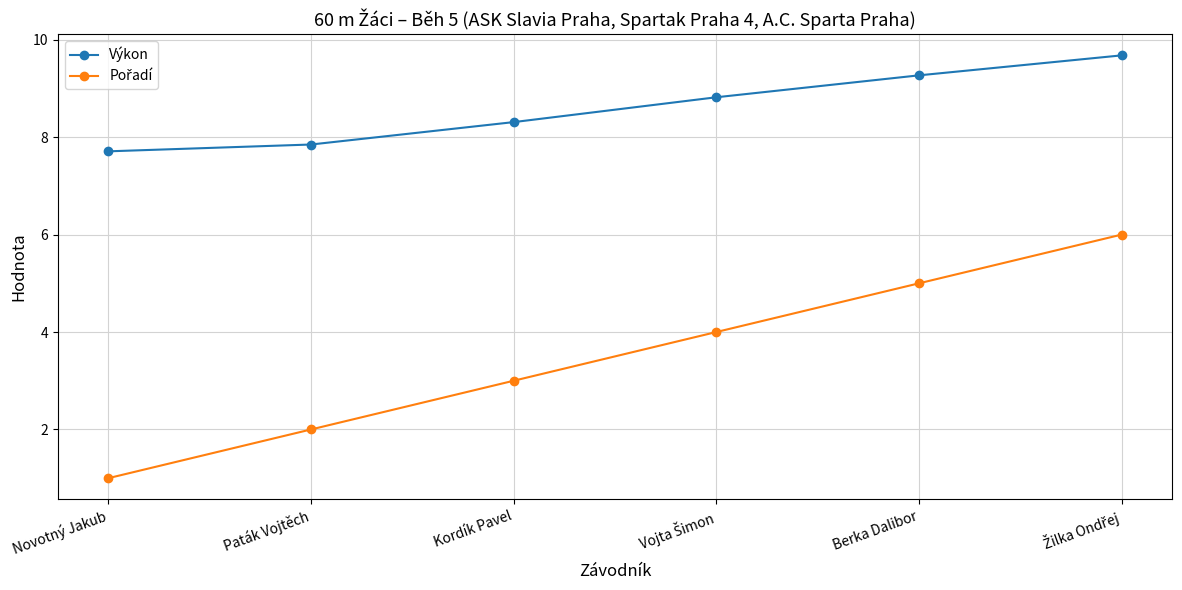

How many lines are shown in the chart?

2